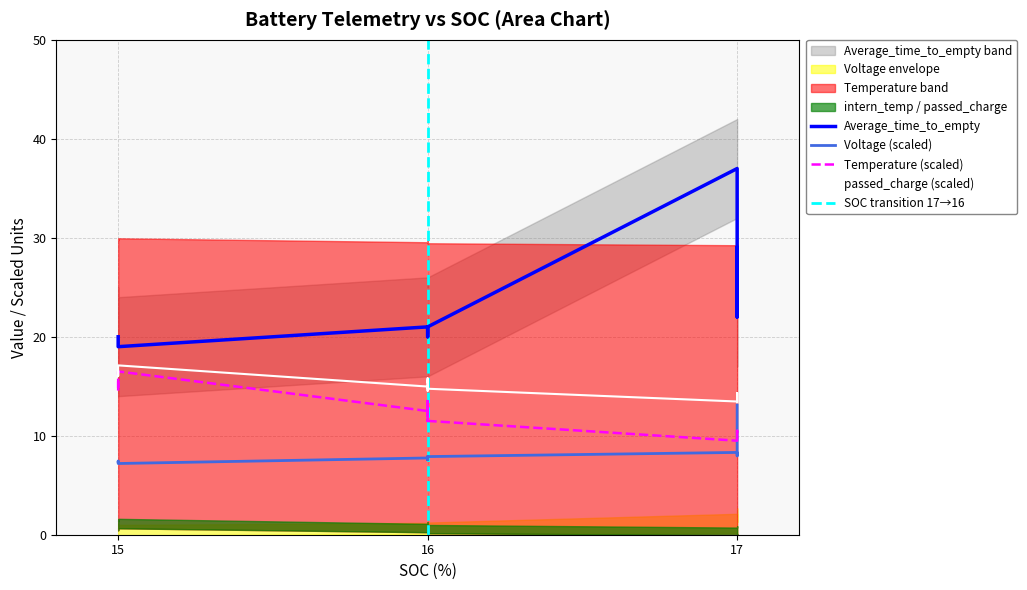

How many lines are shown in the chart?

5